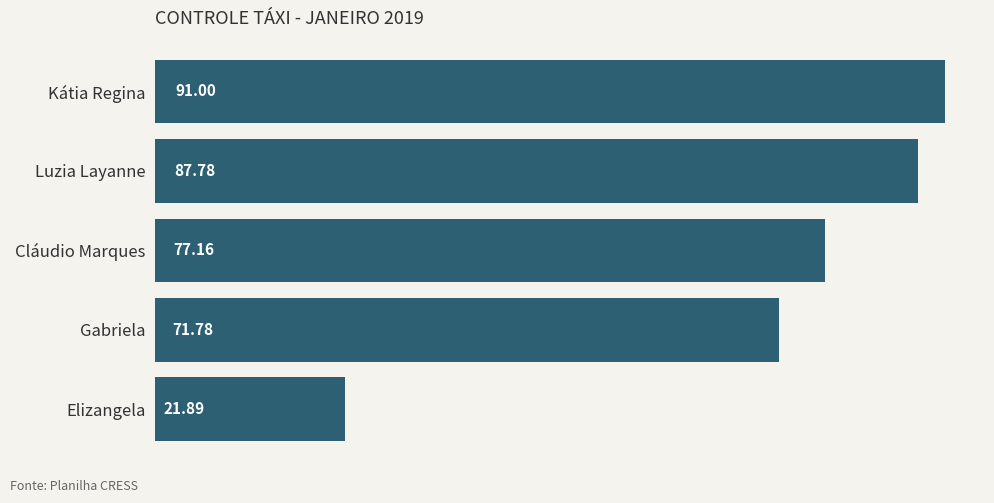

At which label is the value closest to 56?

Gabriela